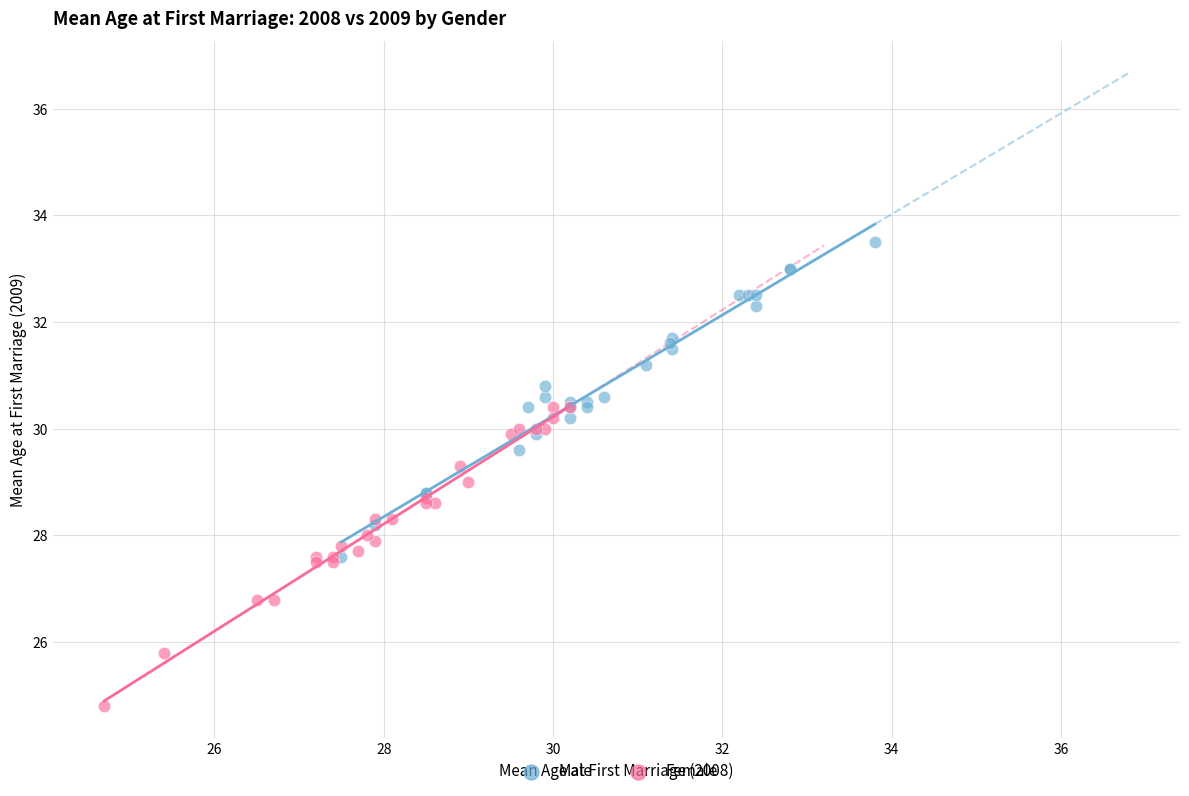

Which series reaches the maximum Y coordinate?

Male